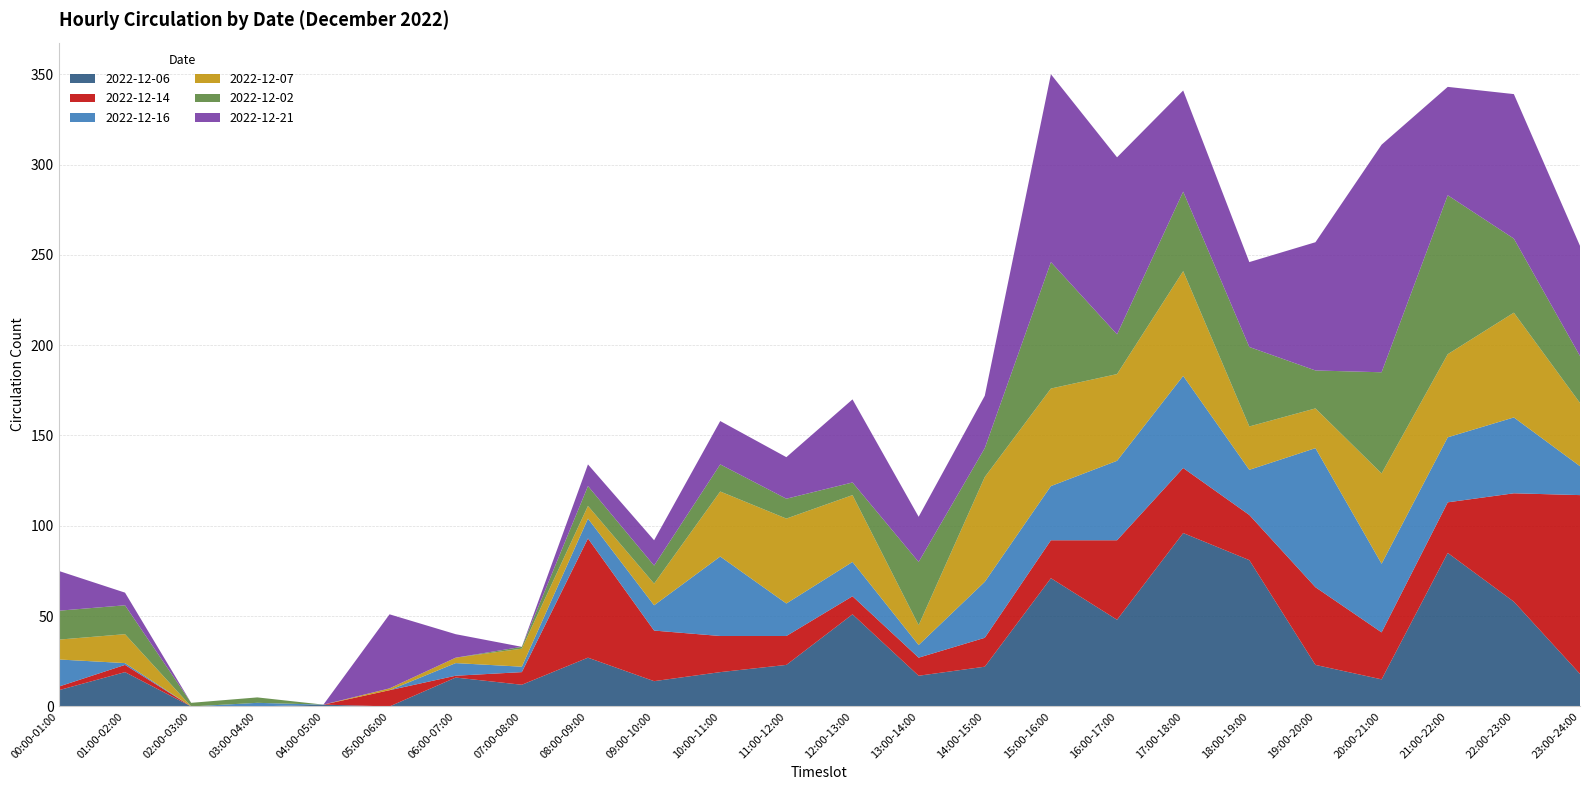

Reading left to right, what are all the values shown in this chart?

2022-12-06: 00:00-01:00=9	01:00-02:00=19	02:00-03:00=0	03:00-04:00=0	04:00-05:00=1	05:00-06:00=0	06:00-07:00=16	07:00-08:00=12	08:00-09:00=27	09:00-10:00=14	10:00-11:00=19	11:00-12:00=23	12:00-13:00=51	13:00-14:00=17	14:00-15:00=22	15:00-16:00=71	16:00-17:00=48	17:00-18:00=96	18:00-19:00=81	19:00-20:00=23	20:00-21:00=15	21:00-22:00=85	22:00-23:00=58	23:00-24:00=18
2022-12-14: 00:00-01:00=2	01:00-02:00=4	02:00-03:00=0	03:00-04:00=0	04:00-05:00=0	05:00-06:00=9	06:00-07:00=1	07:00-08:00=7	08:00-09:00=66	09:00-10:00=28	10:00-11:00=20	11:00-12:00=16	12:00-13:00=10	13:00-14:00=10	14:00-15:00=16	15:00-16:00=21	16:00-17:00=44	17:00-18:00=36	18:00-19:00=25	19:00-20:00=43	20:00-21:00=26	21:00-22:00=28	22:00-23:00=60	23:00-24:00=99
2022-12-16: 00:00-01:00=15	01:00-02:00=1	02:00-03:00=0	03:00-04:00=2	04:00-05:00=0	05:00-06:00=0	06:00-07:00=7	07:00-08:00=3	08:00-09:00=11	09:00-10:00=14	10:00-11:00=44	11:00-12:00=18	12:00-13:00=19	13:00-14:00=7	14:00-15:00=31	15:00-16:00=30	16:00-17:00=44	17:00-18:00=51	18:00-19:00=25	19:00-20:00=77	20:00-21:00=38	21:00-22:00=36	22:00-23:00=42	23:00-24:00=16
2022-12-07: 00:00-01:00=11	01:00-02:00=16	02:00-03:00=0	03:00-04:00=0	04:00-05:00=0	05:00-06:00=1	06:00-07:00=3	07:00-08:00=10	08:00-09:00=7	09:00-10:00=12	10:00-11:00=36	11:00-12:00=47	12:00-13:00=37	13:00-14:00=11	14:00-15:00=58	15:00-16:00=54	16:00-17:00=48	17:00-18:00=58	18:00-19:00=24	19:00-20:00=22	20:00-21:00=50	21:00-22:00=46	22:00-23:00=58	23:00-24:00=35
2022-12-02: 00:00-01:00=16	01:00-02:00=16	02:00-03:00=2	03:00-04:00=3	04:00-05:00=0	05:00-06:00=0	06:00-07:00=0	07:00-08:00=1	08:00-09:00=11	09:00-10:00=10	10:00-11:00=15	11:00-12:00=11	12:00-13:00=7	13:00-14:00=35	14:00-15:00=16	15:00-16:00=70	16:00-17:00=22	17:00-18:00=44	18:00-19:00=44	19:00-20:00=21	20:00-21:00=56	21:00-22:00=88	22:00-23:00=41	23:00-24:00=26
2022-12-21: 00:00-01:00=22	01:00-02:00=7	02:00-03:00=0	03:00-04:00=0	04:00-05:00=0	05:00-06:00=41	06:00-07:00=13	07:00-08:00=0	08:00-09:00=12	09:00-10:00=14	10:00-11:00=24	11:00-12:00=23	12:00-13:00=46	13:00-14:00=25	14:00-15:00=29	15:00-16:00=104	16:00-17:00=98	17:00-18:00=56	18:00-19:00=47	19:00-20:00=71	20:00-21:00=126	21:00-22:00=60	22:00-23:00=80	23:00-24:00=61